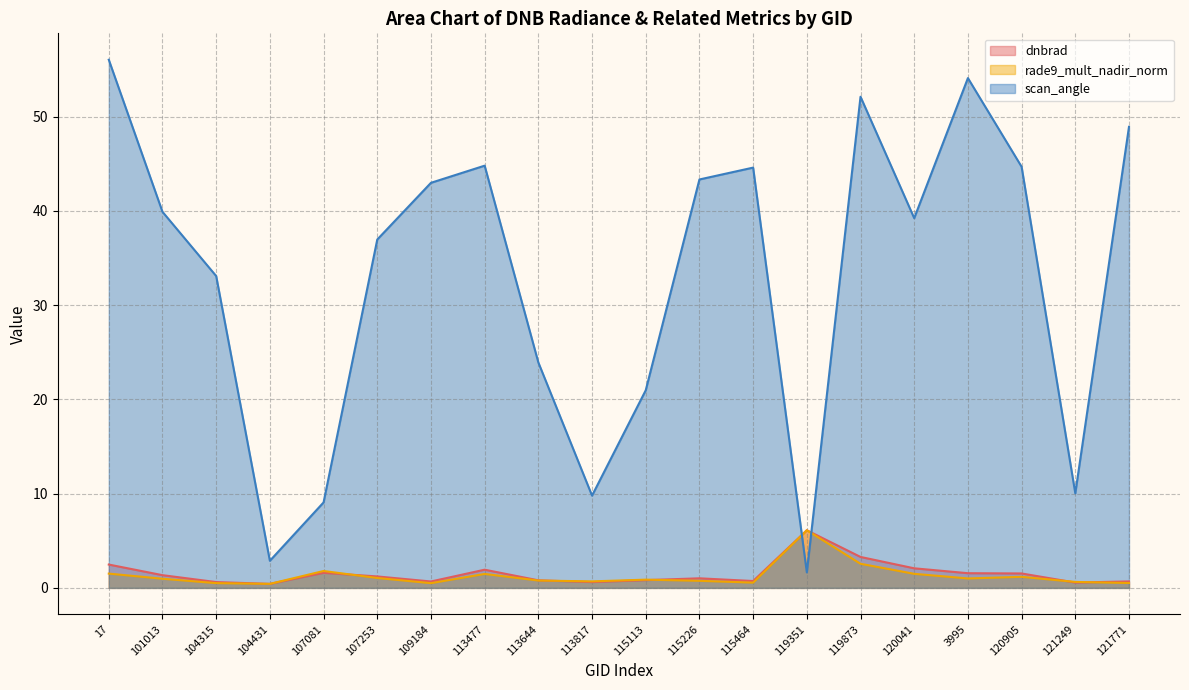

What is the difference between the highest and lowest values at 113817?

9.2